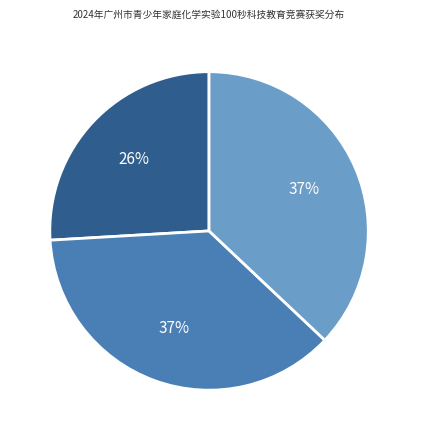

How many segments does this pie chart have?

3